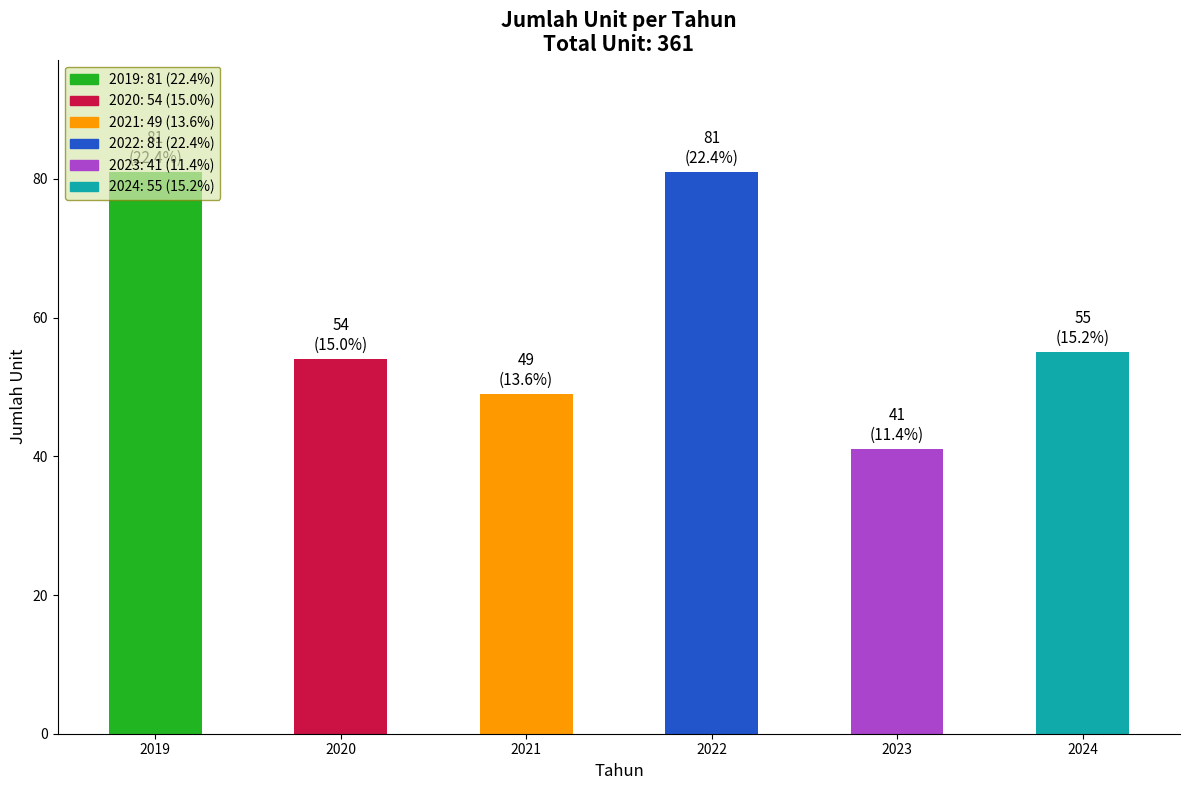

How many data points does each series have?

6